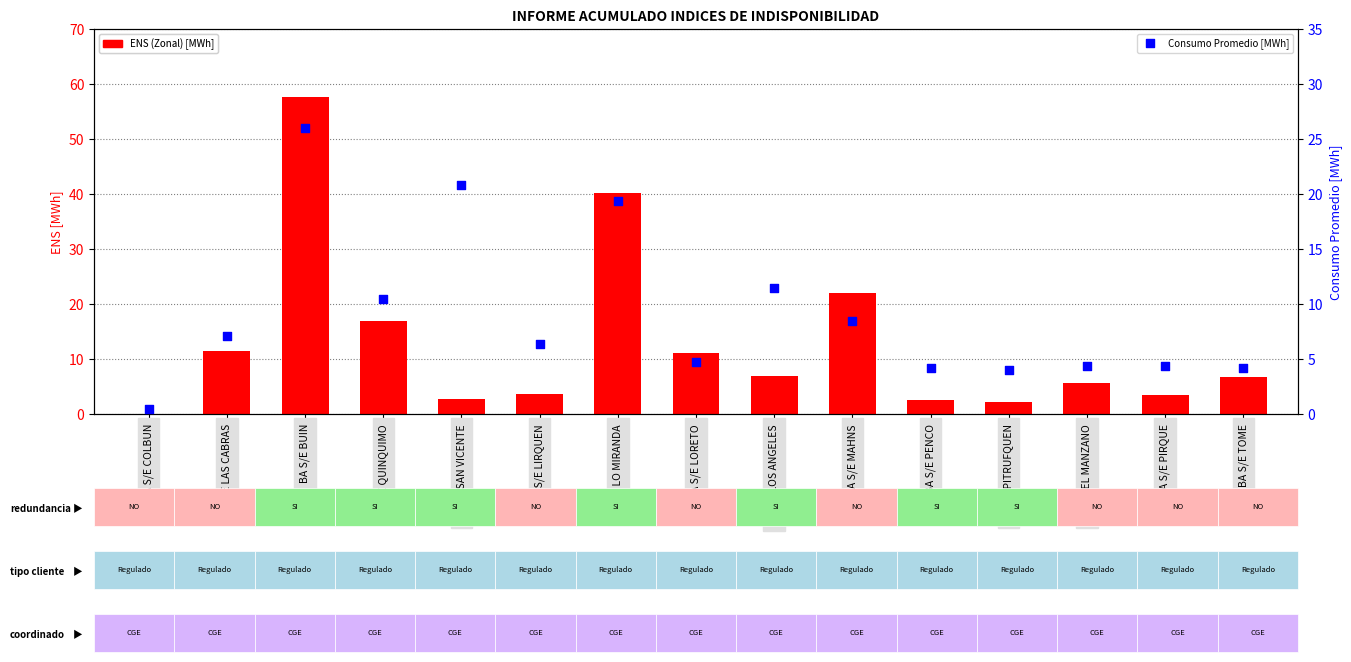

Which series reaches the maximum Y coordinate?

ENS (Zonal) [MWh]